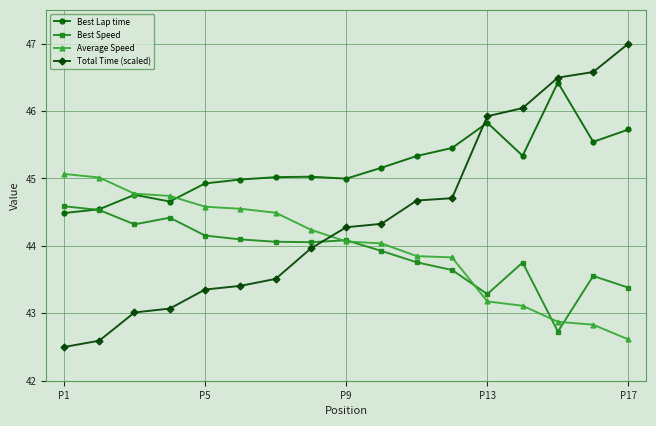

What are all the series names shown in the legend?

Best Lap time, Best Speed, Average Speed, Total Time (scaled)